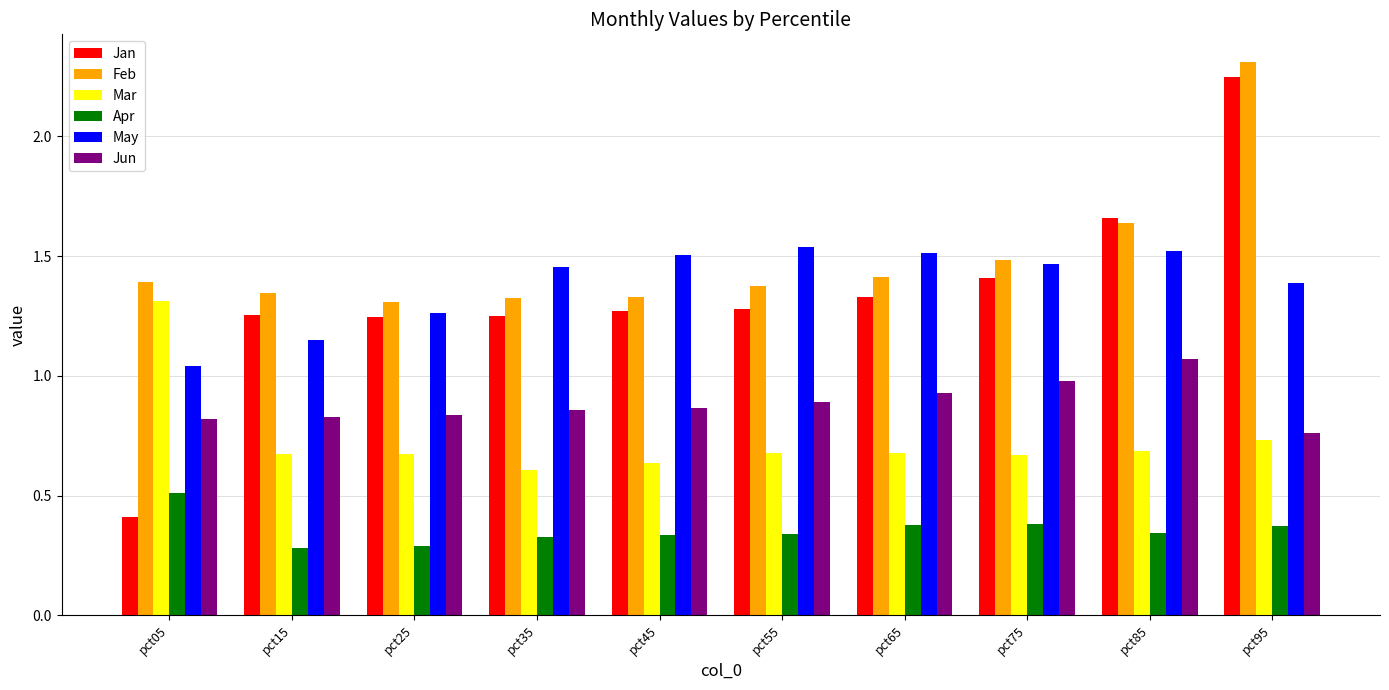

At which label does May reach its minimum?

pct05